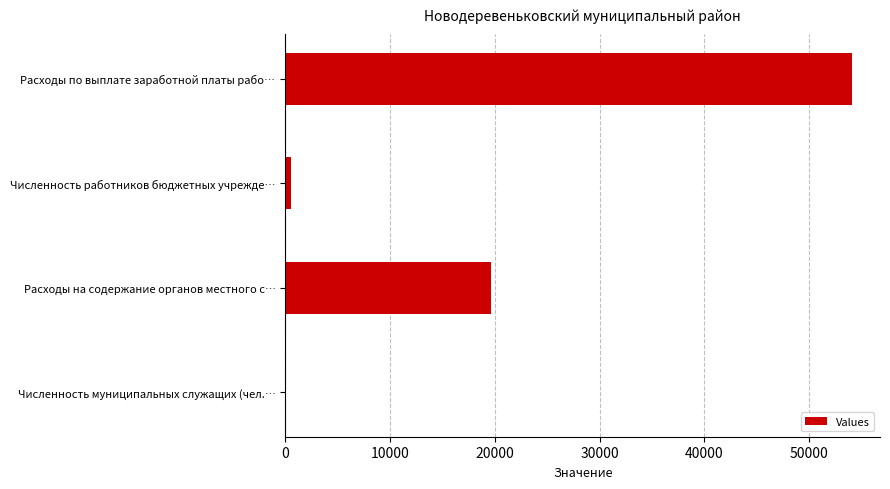

What is the sum of all values?

74299.2